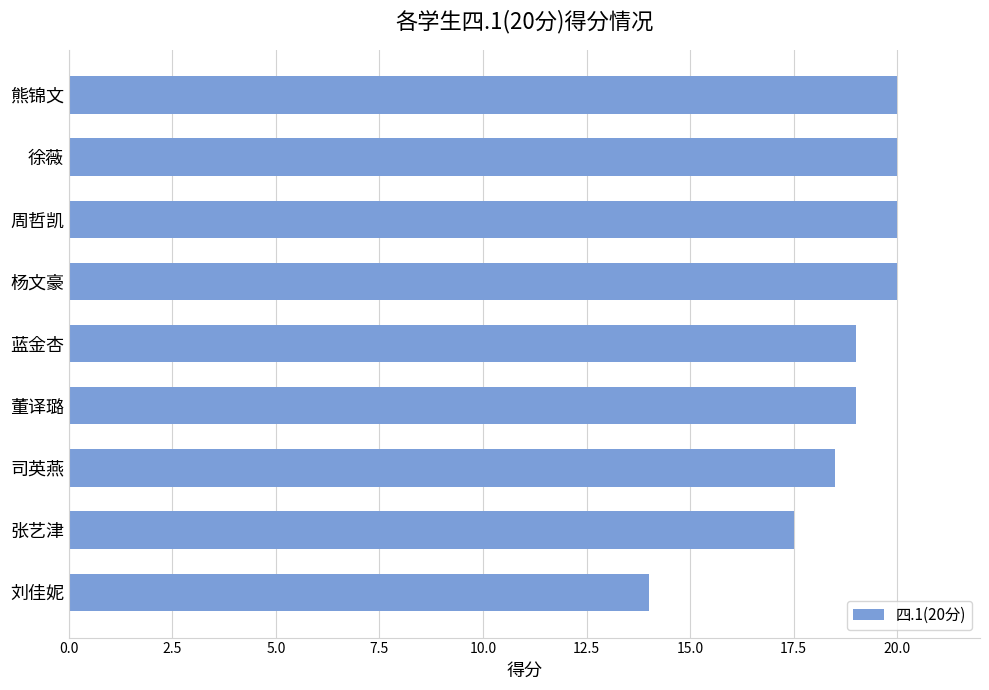

Does the chart contain stacked bars?

No